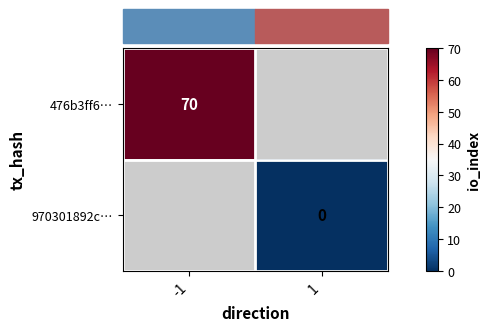

Rank the series by their average value, from highest to lowest.

476b3ff6…, 970301892c…